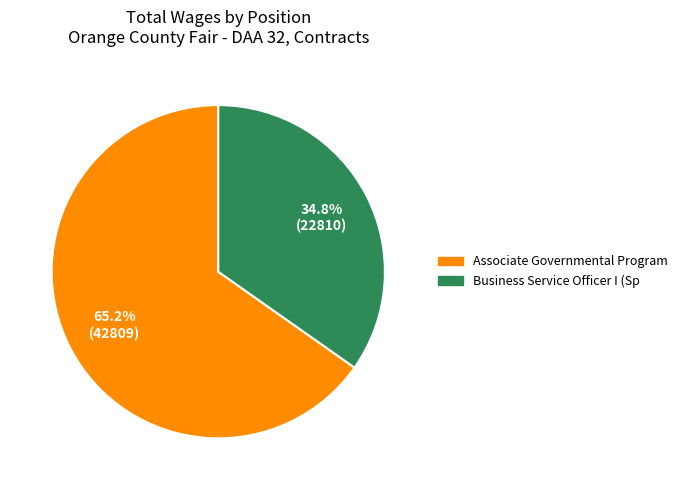

Combined, what portion of the pie is Associate Governmental Program and Business Service Officer I (Sp?

100.0%